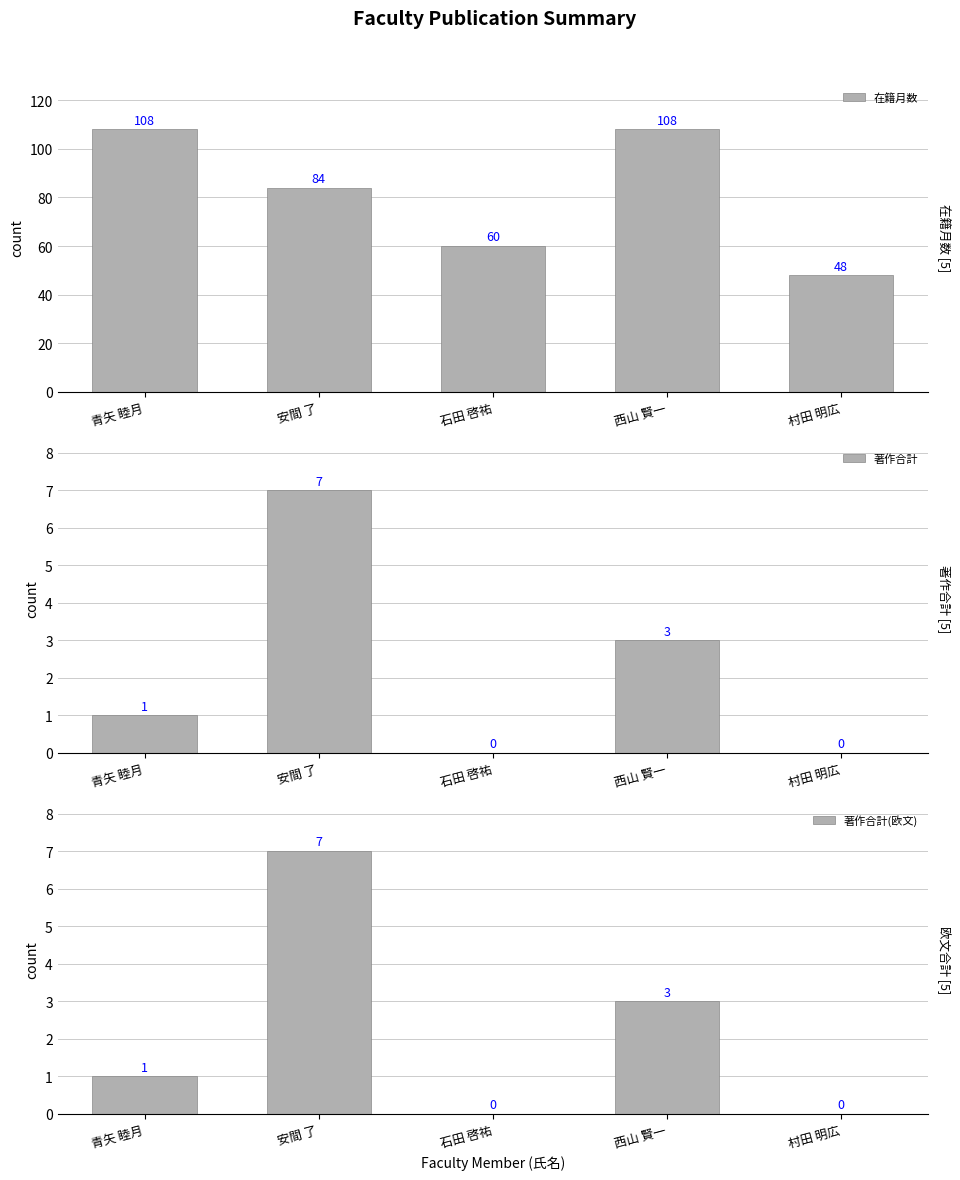

Which series has the largest range (max minus min)?

在籍月数